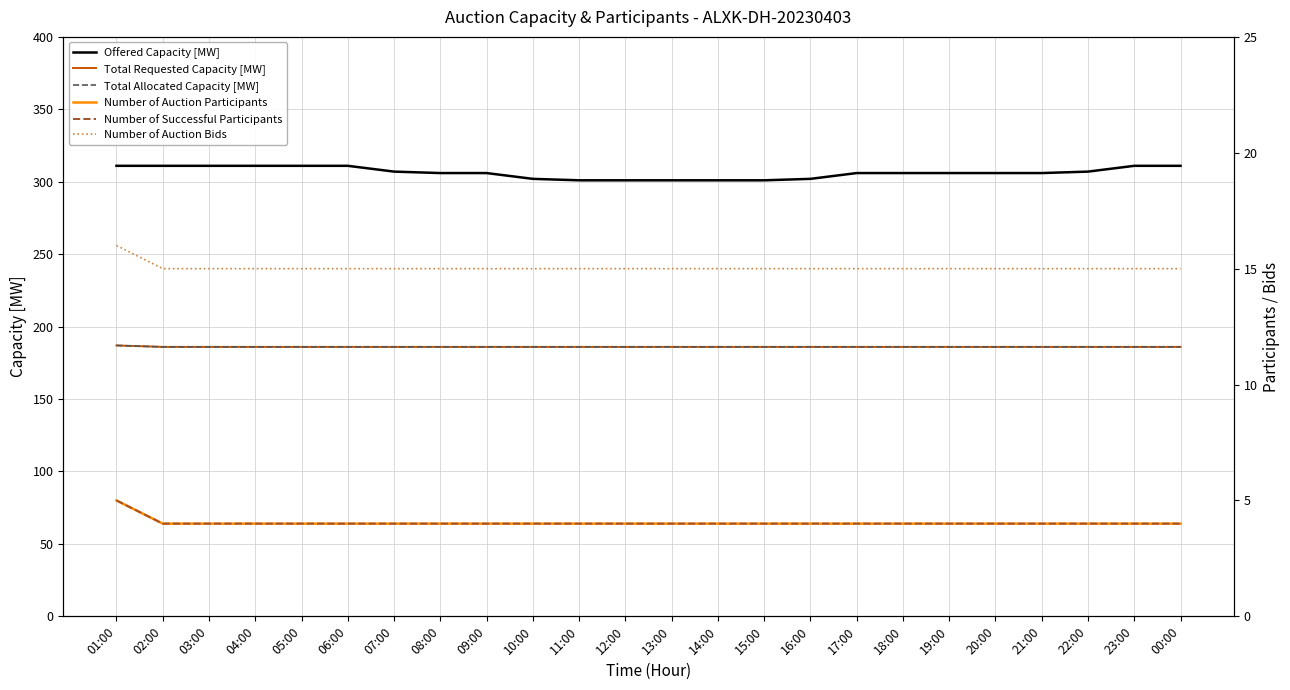

Is it true that Number of Auction Participants equals 7 at 15:00?

False